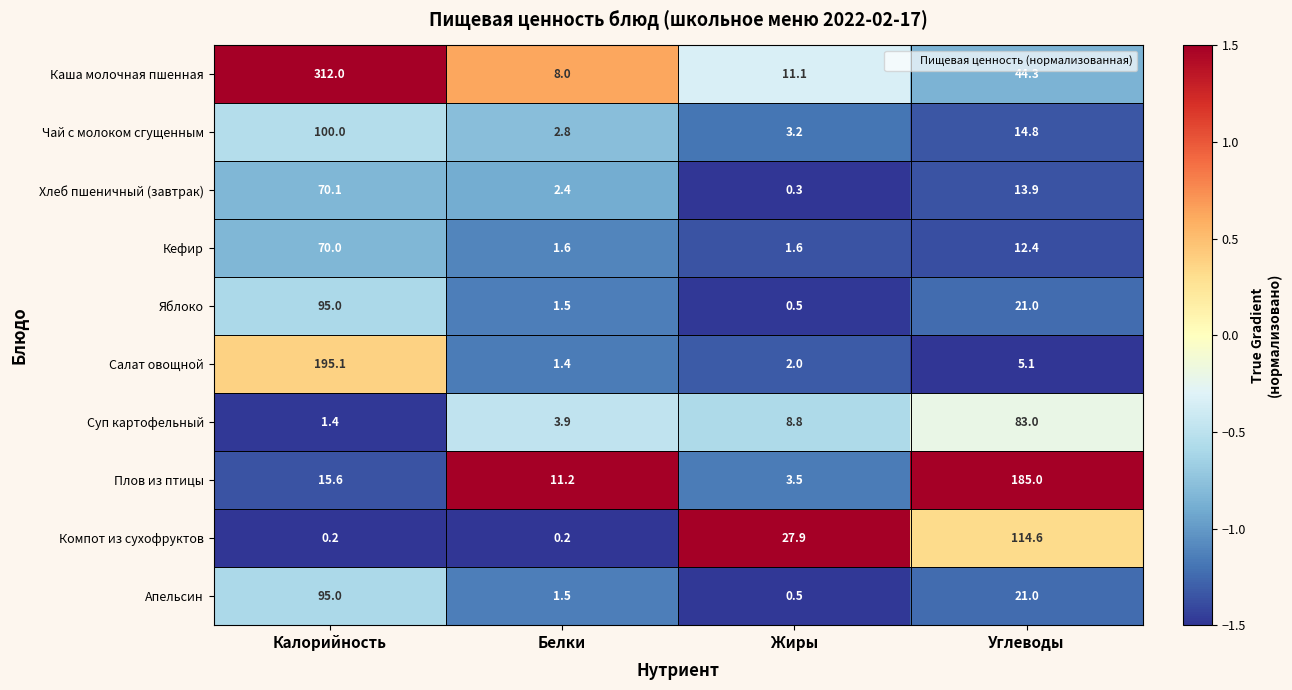

How many categories are shown in the chart?

4